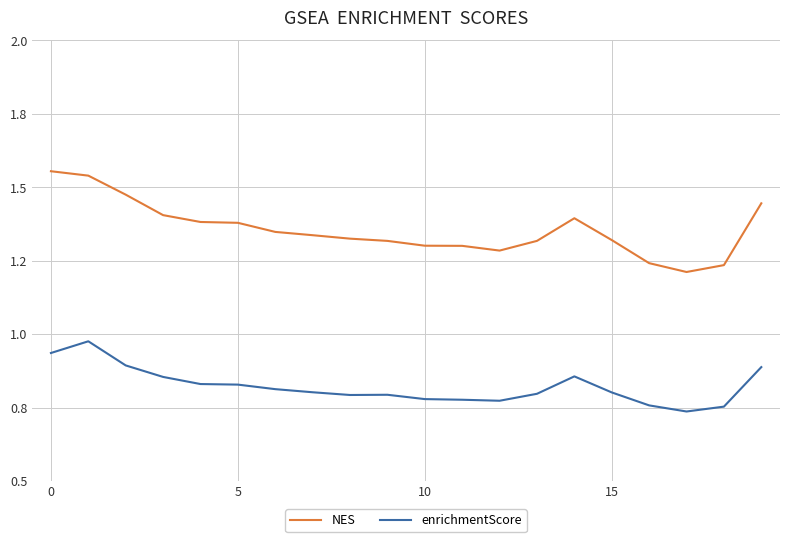

What is the label of the 5th point from the right?

15